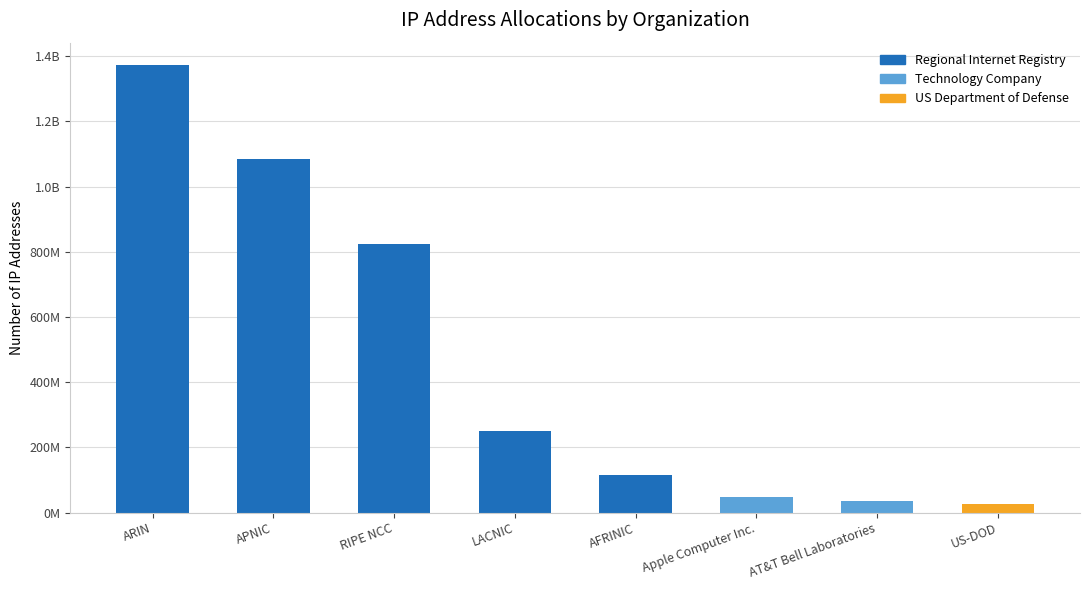

Does the chart contain any negative values?

No